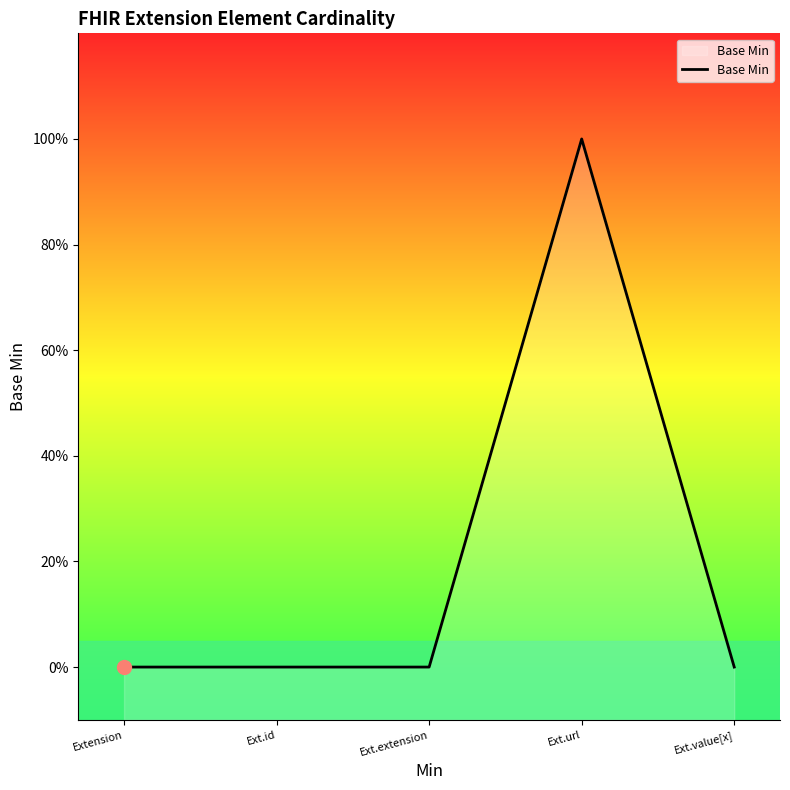

How many points are higher than both their immediate neighbors (excluding endpoints)?

1